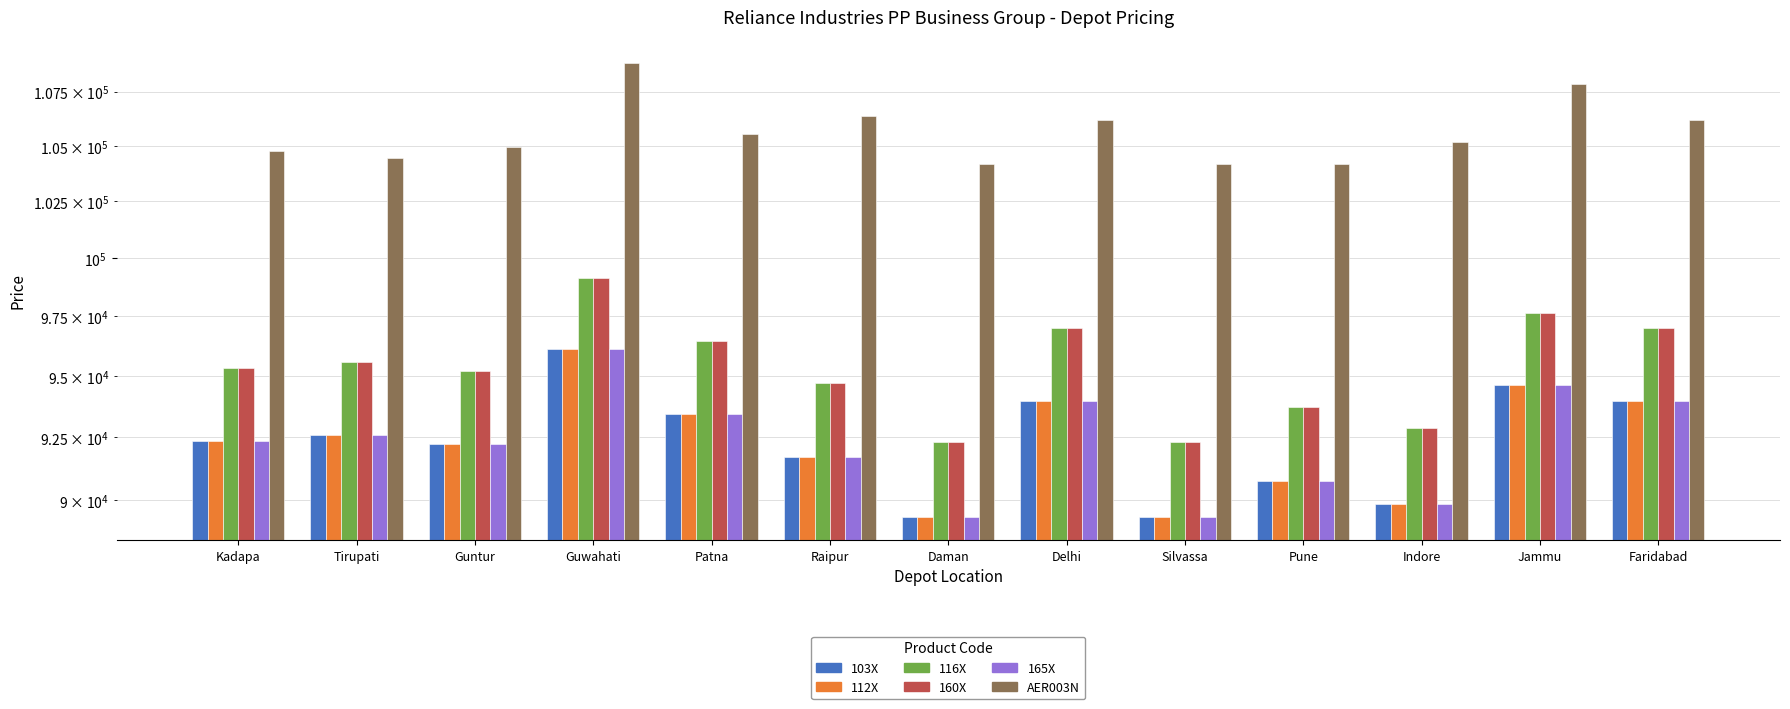

The AER003N series shows 155149 at Guntur. True or false?

False